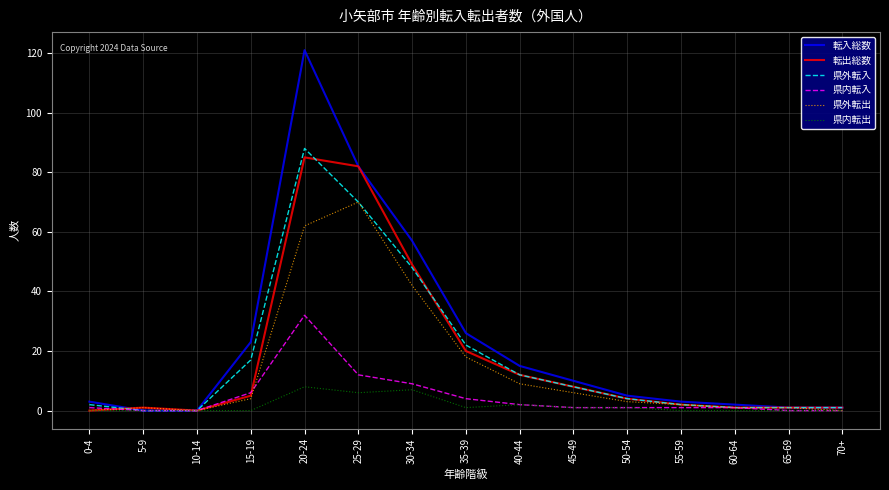

How many lines are shown in the chart?

6